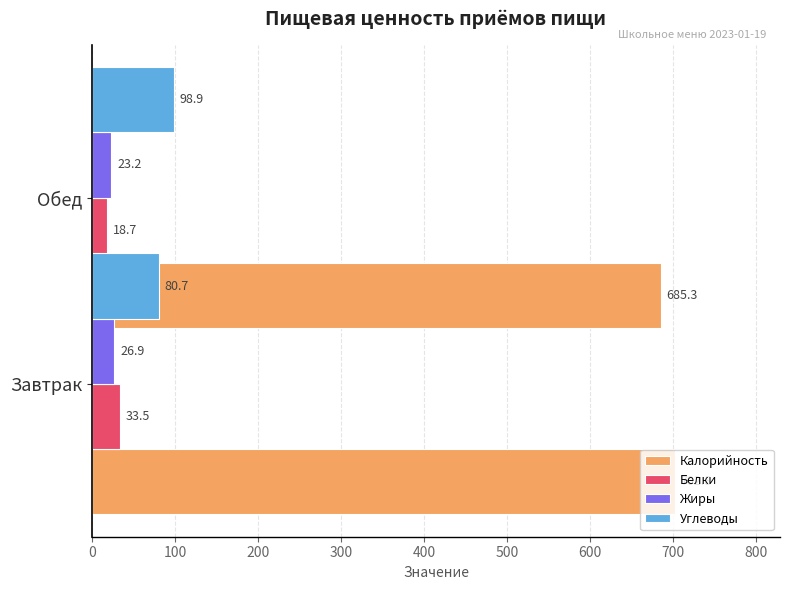

What is the difference between the maximum and minimum values in the Белки series?

14.8